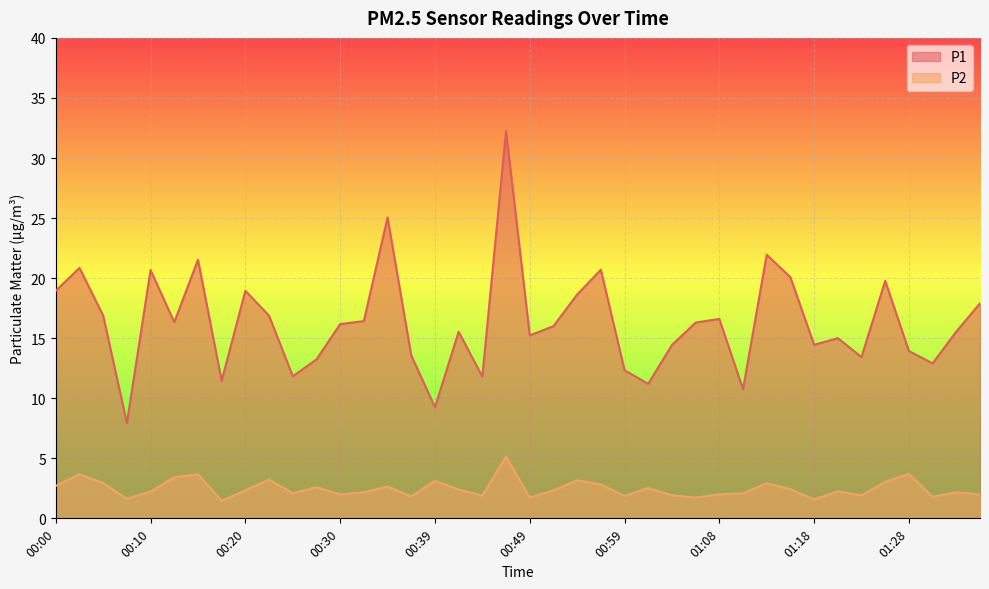

Between 00:13 and 00:18, which series saw the biggest shift?

P1